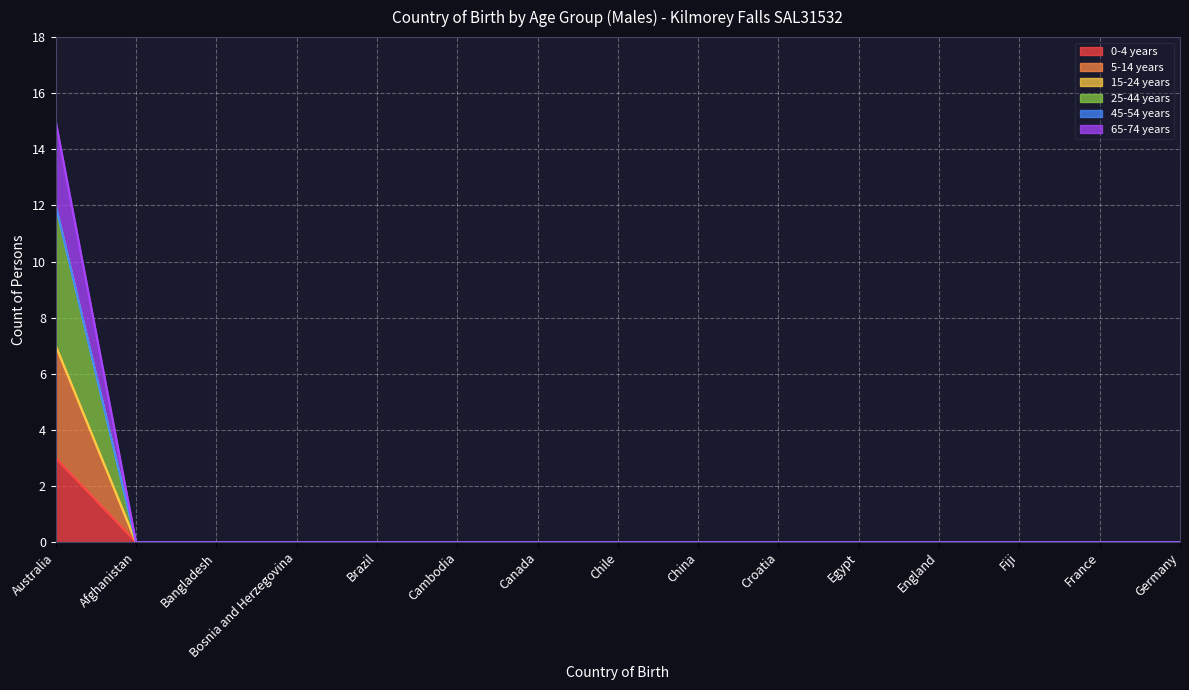

The 65-74 years series shows 0 at Fiji. True or false?

True